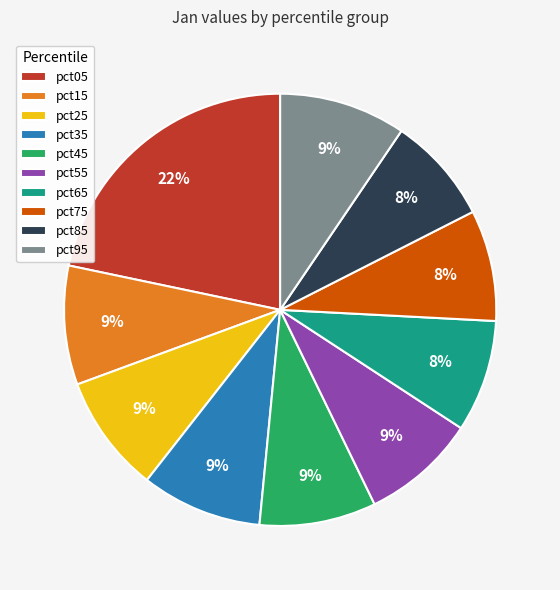

Is pct65 the majority of the pie?

No